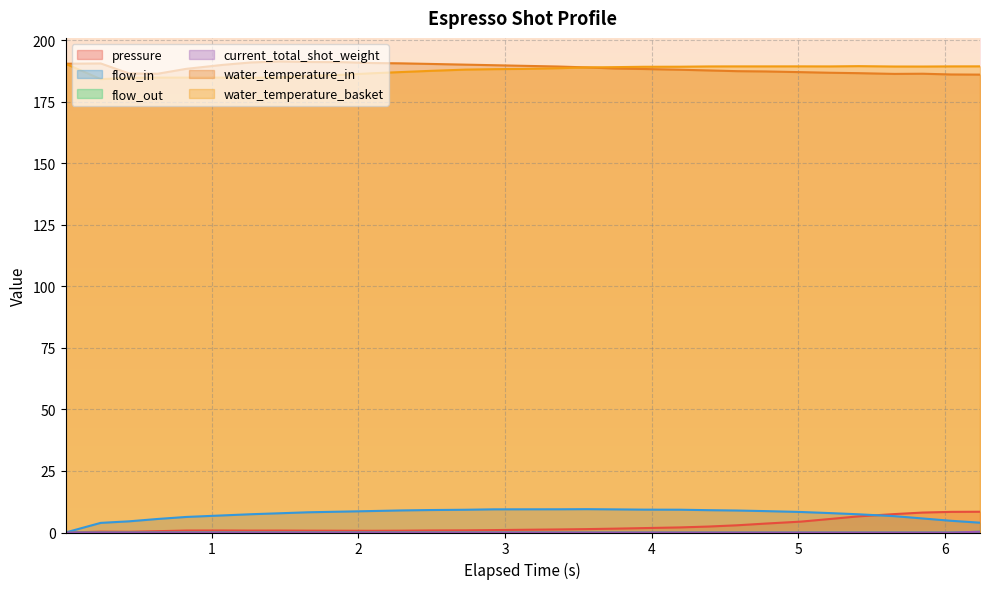

Between which two adjacent categories do pressure and flow_in first intersect?

26 and 27